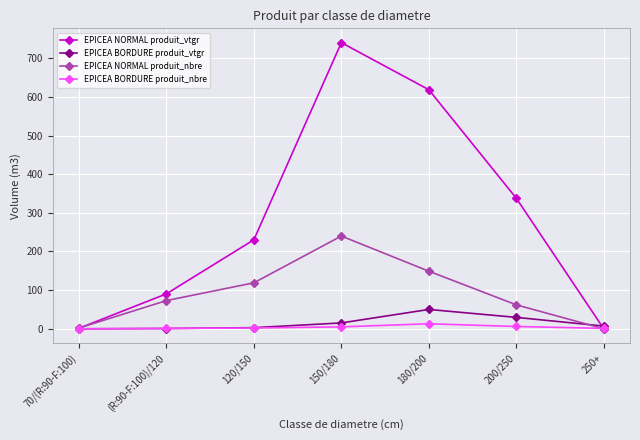

What is the difference between the maximum and minimum values in the EPICEA NORMAL produit_vtgr series?

740.3